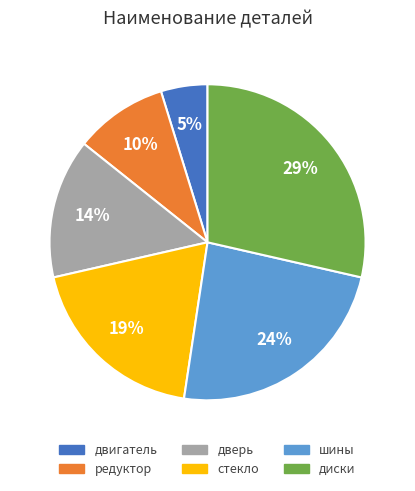

The редуктор slice represents 24% of the pie. True or false?

False